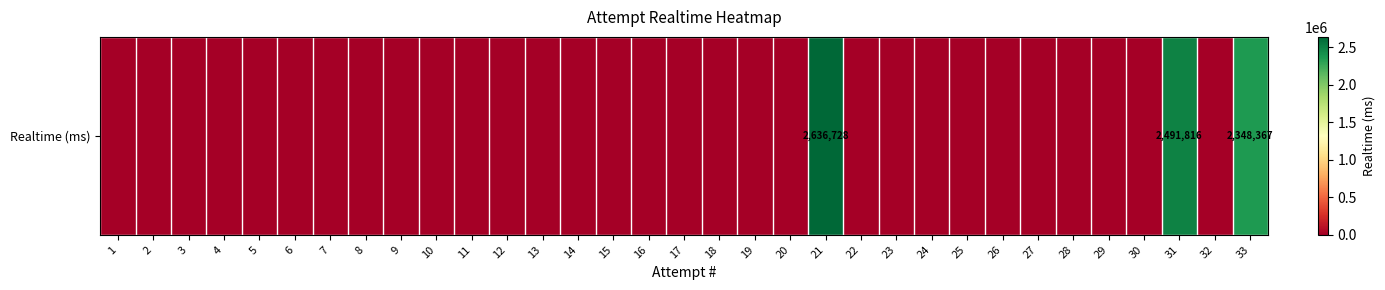

What is the change in value from 9 to 33?

+2348367